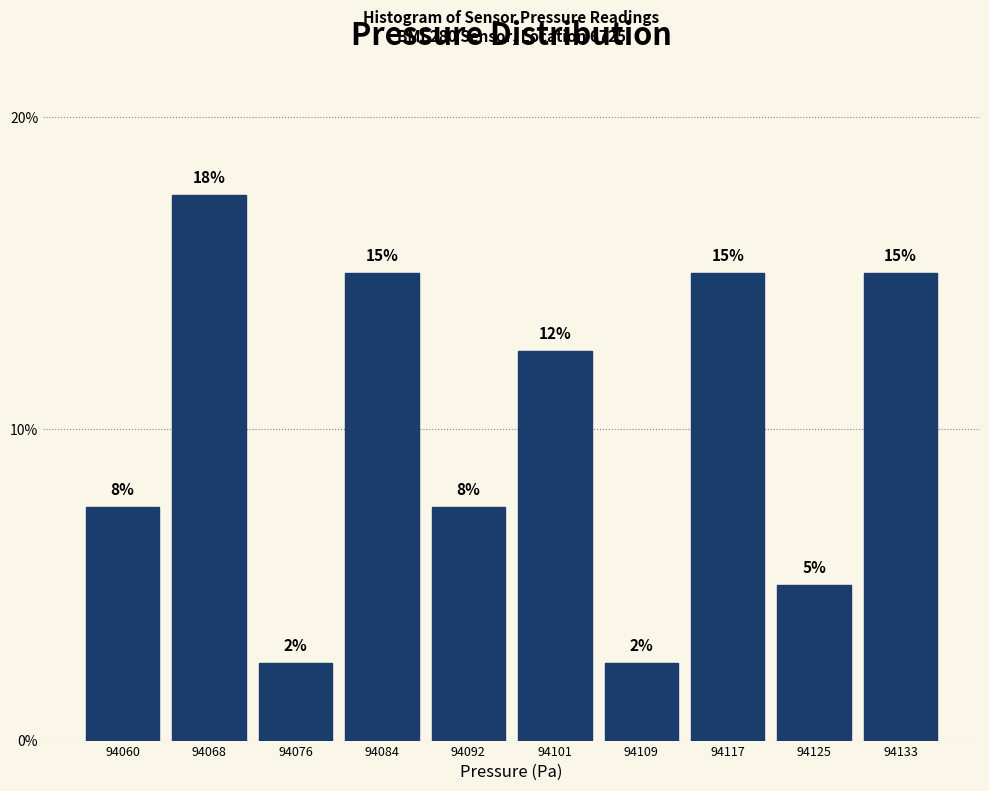

Are the bars horizontal?

No